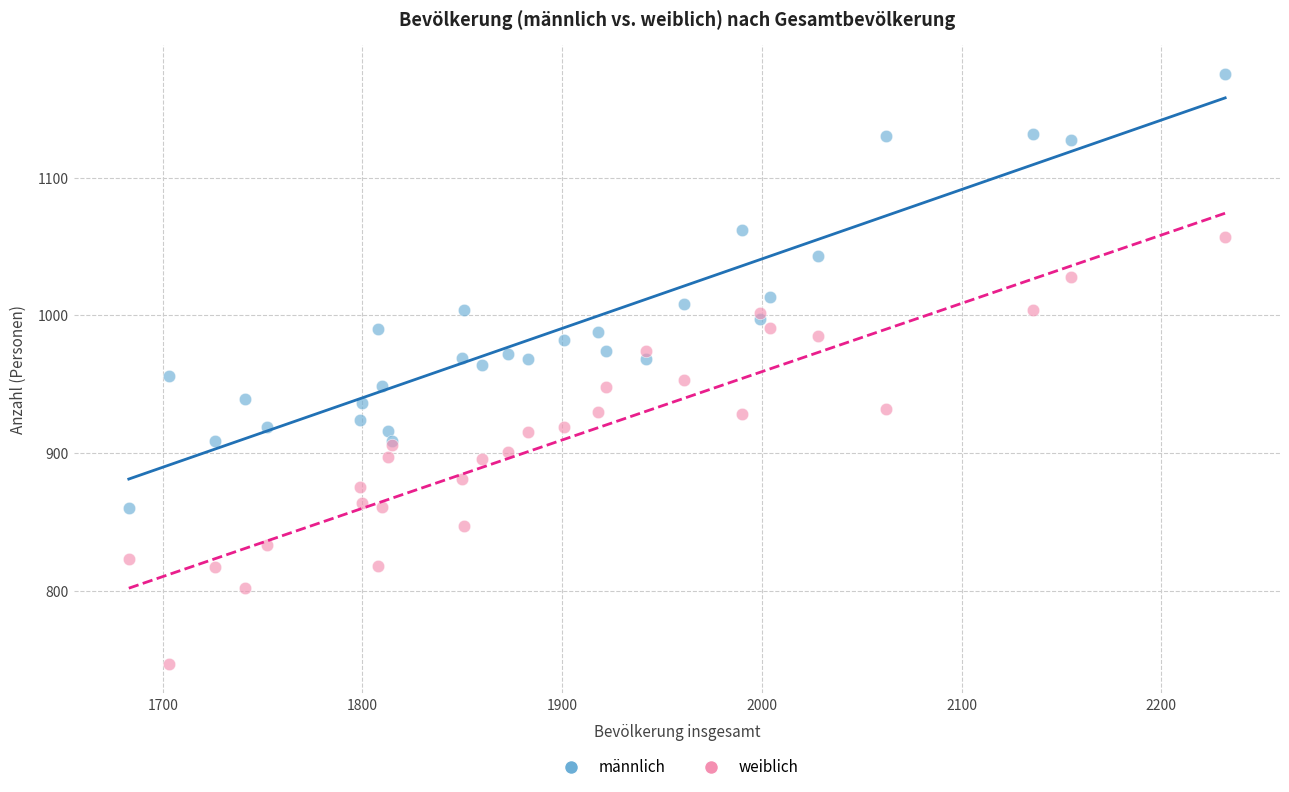

Which series reaches the maximum Y coordinate?

männlich